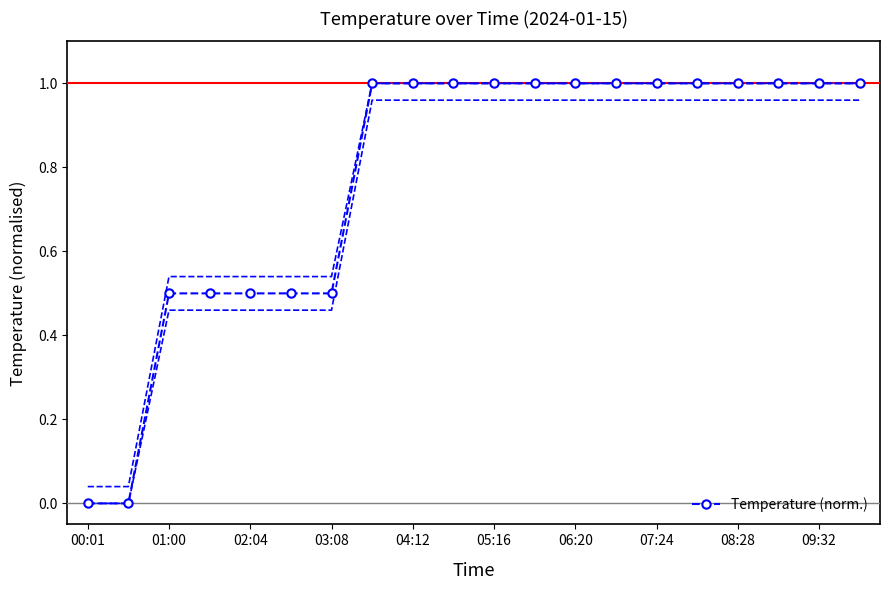

True or false: Temperature (norm.) has a value of 0.4 at 08:28.

False